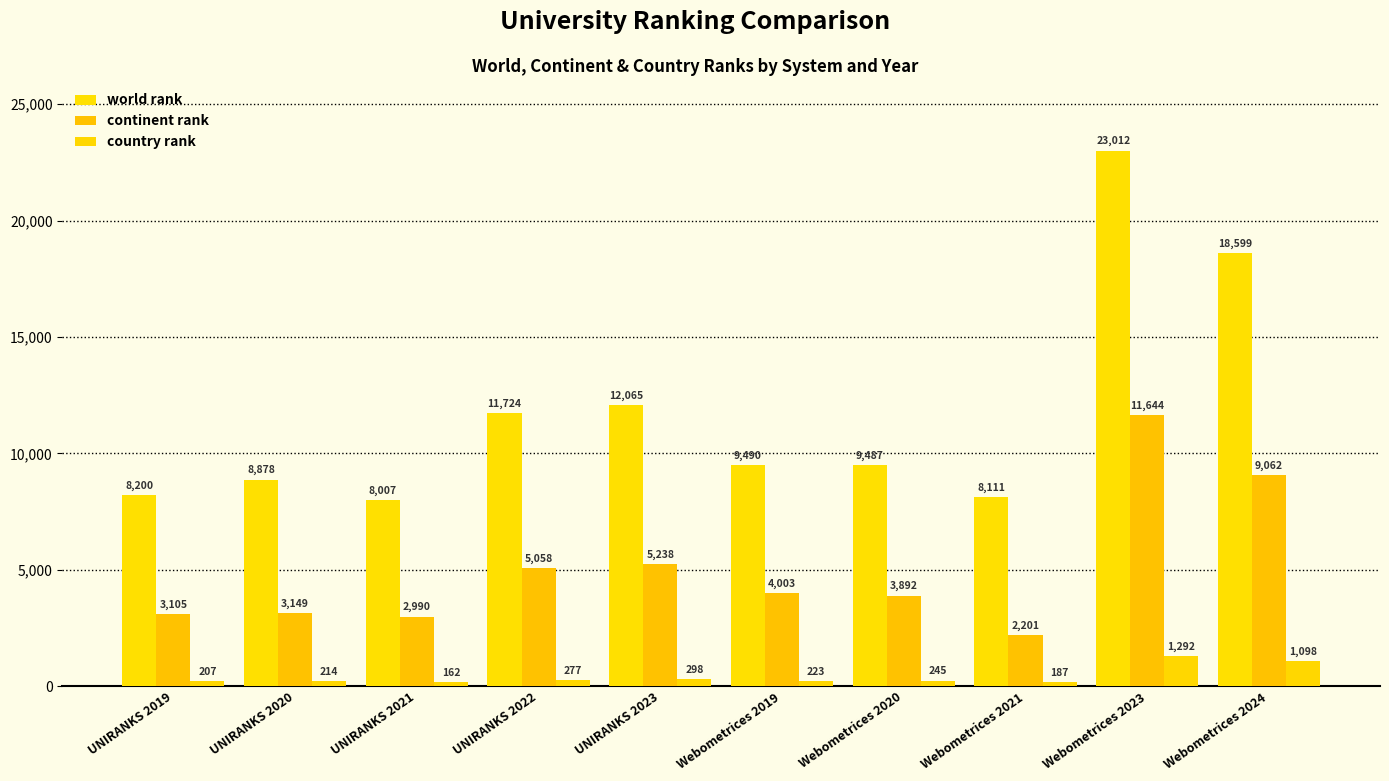

What is the label of the 9th bar from the right?

UNIRANKS 2020